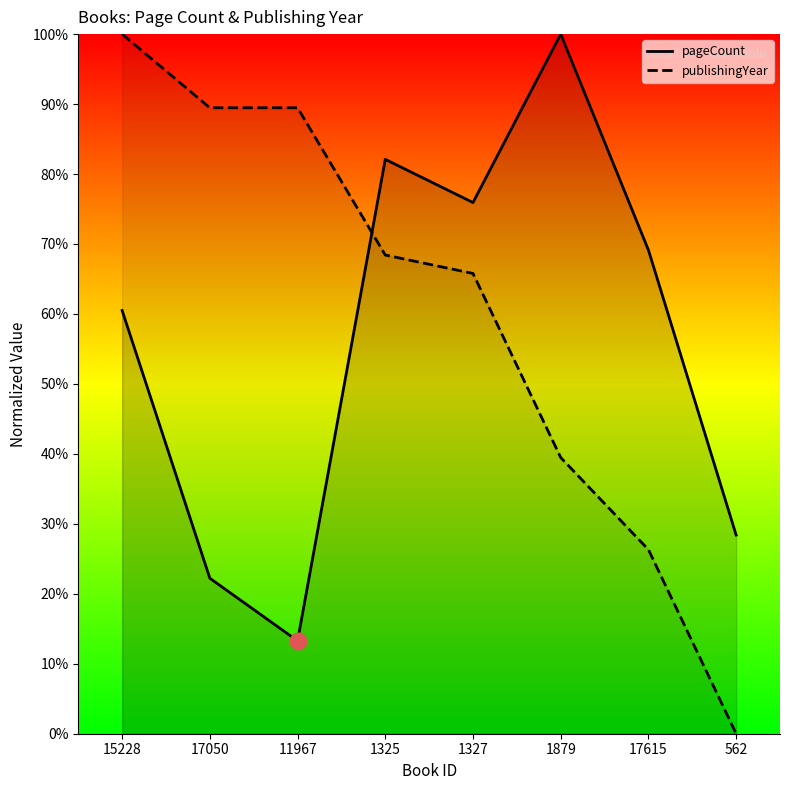

Is it true that publishingYear equals 62.5 at 15228?

False